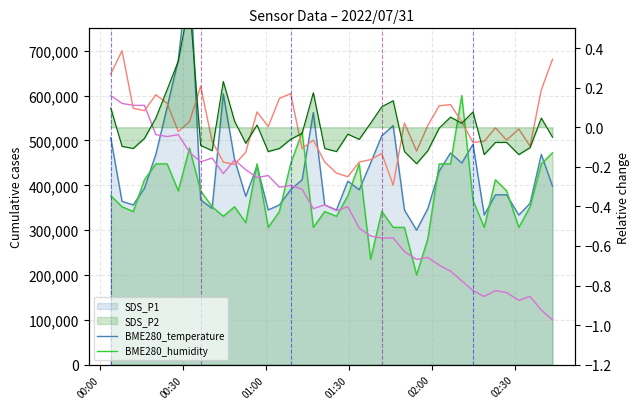

What position from the right is 00:30?

39